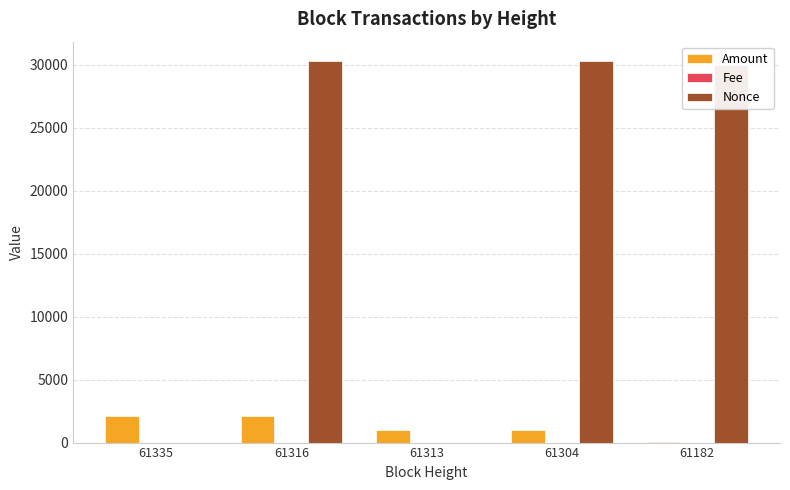

How many categories are shown in the chart?

5